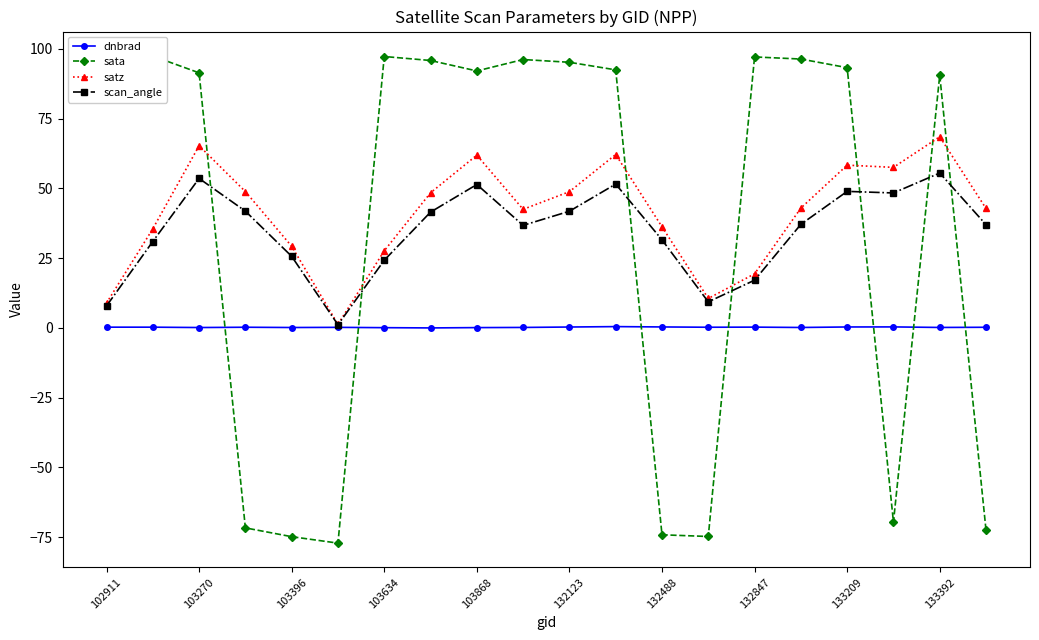

How many series are shown in this chart?

4